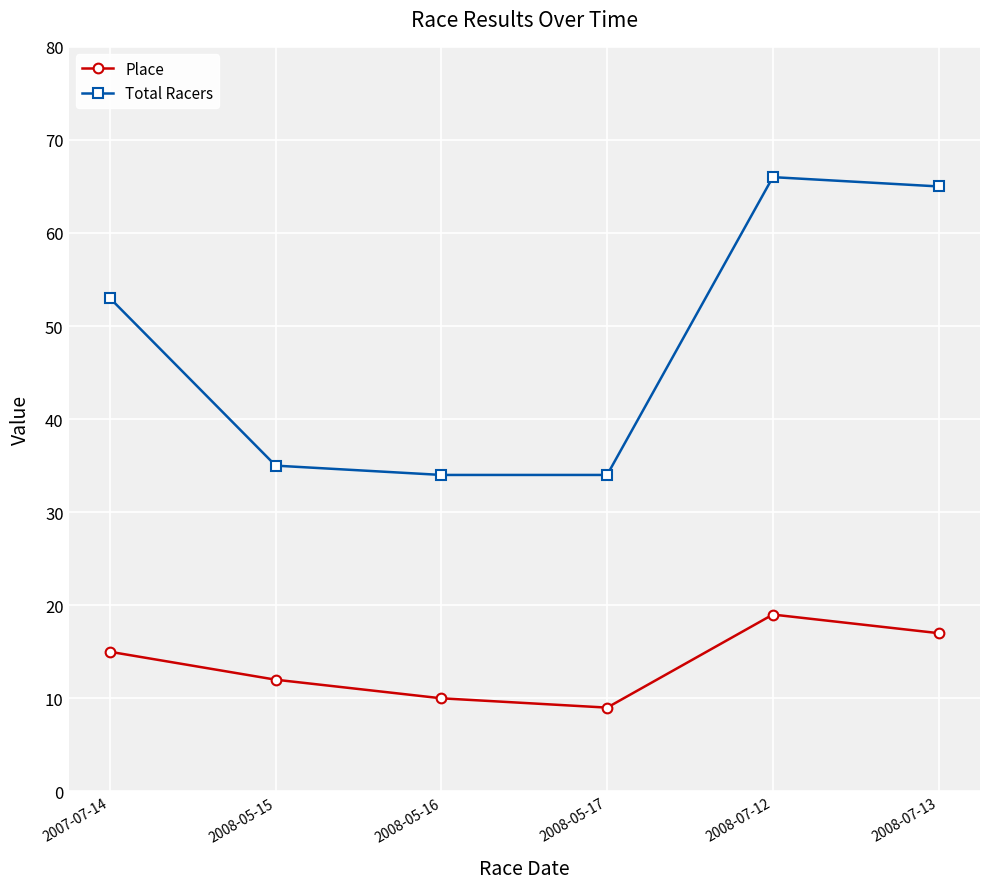

What is the difference between the second highest and minimum values in the Place series?

8